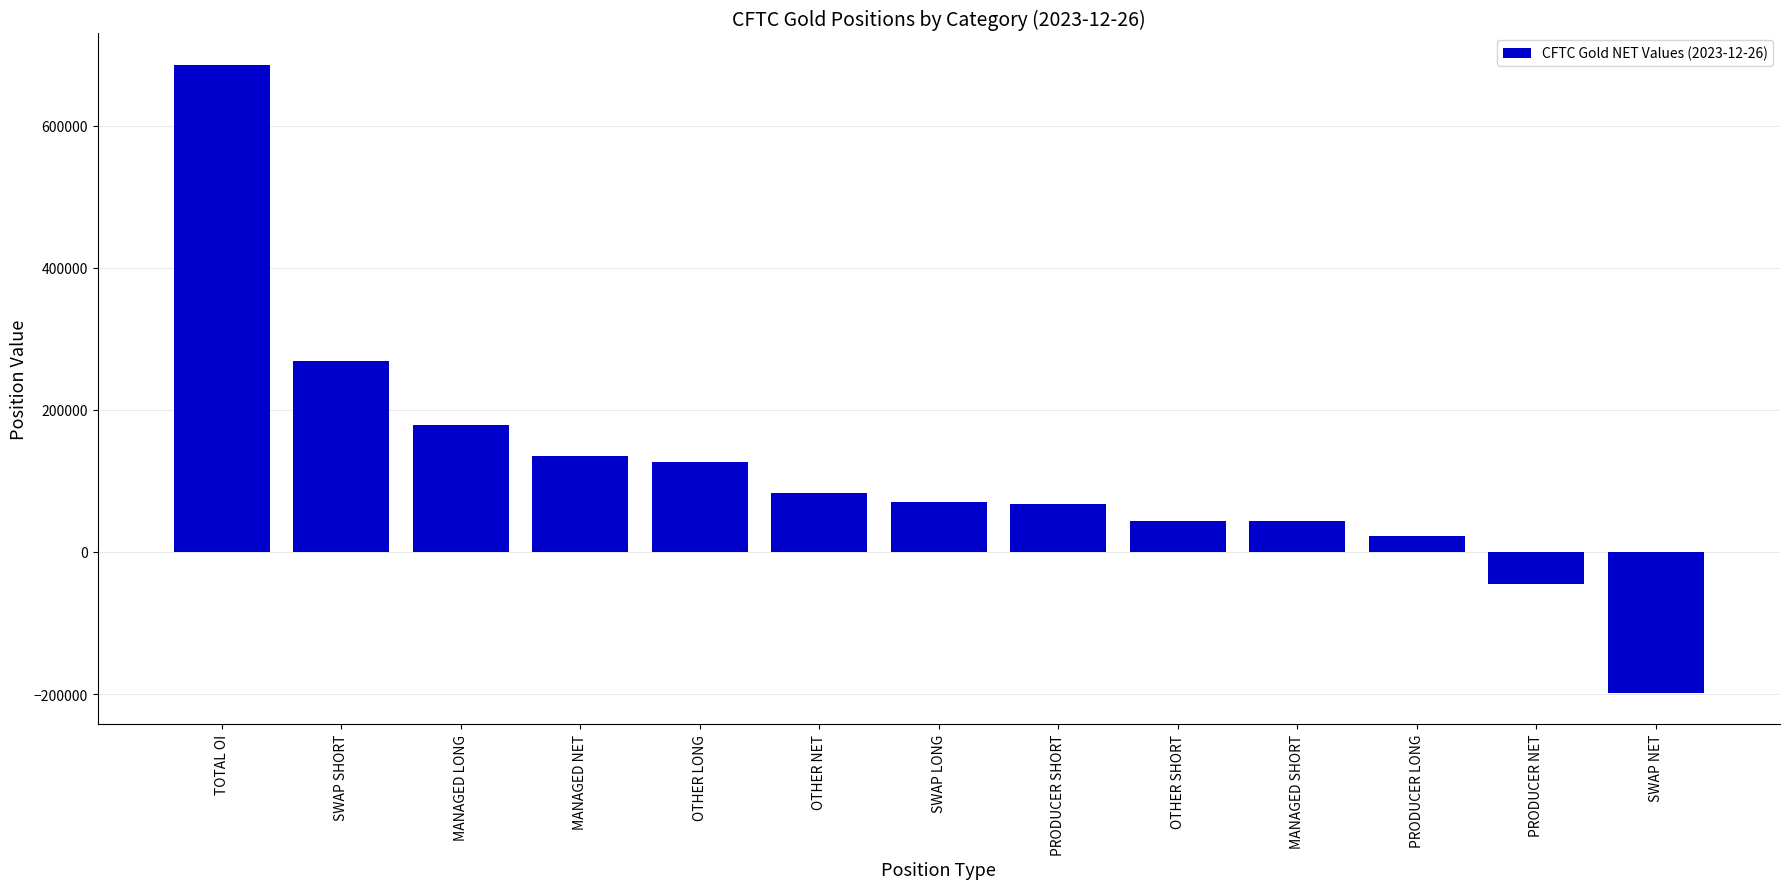

What is the label of the 13th bar from the left?

SWAP NET